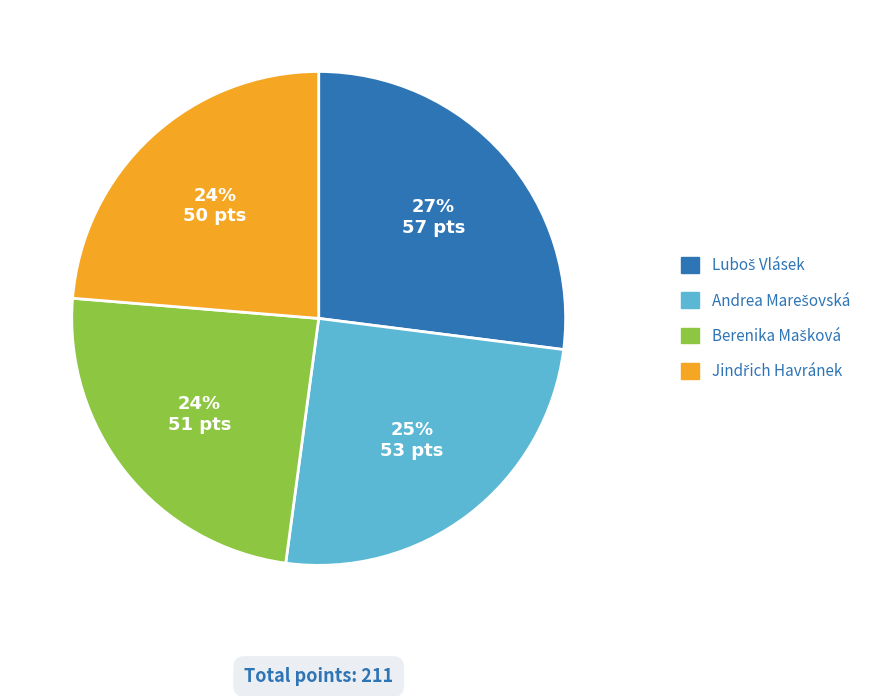

Does any single category account for the majority?

No